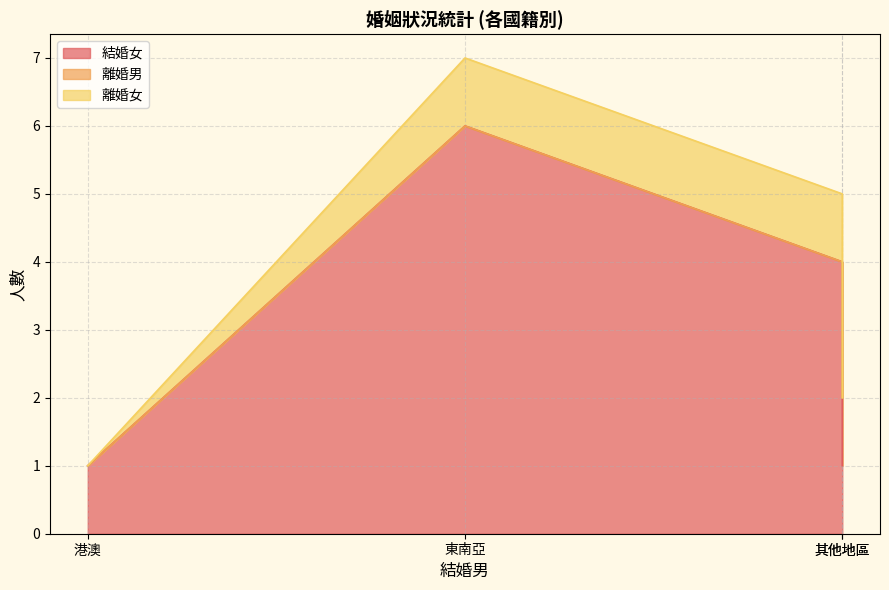

Rank the series at 港澳 from highest to lowest value.

結婚女, 離婚男, 離婚女